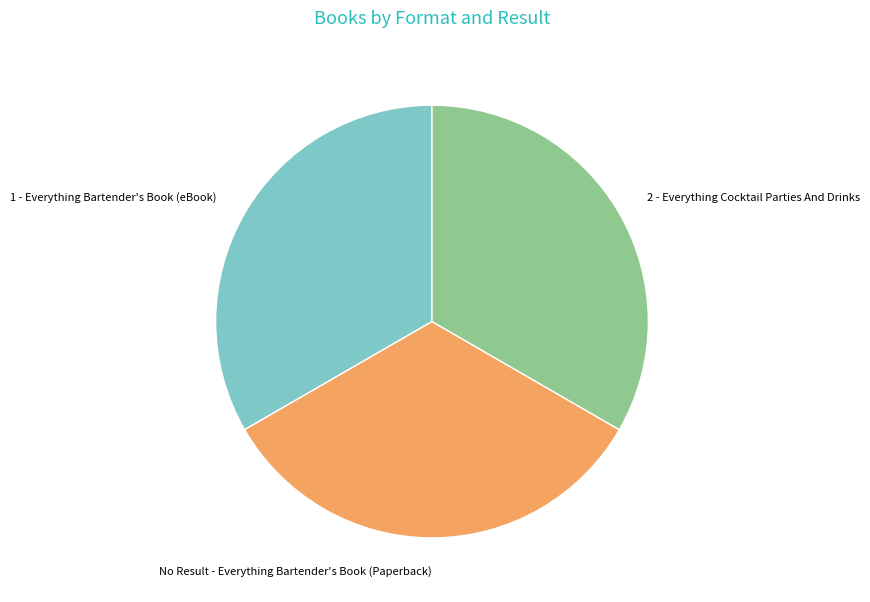

Does 1 - Everything Bartender's Book (eBook) account for over 50% of the chart?

No